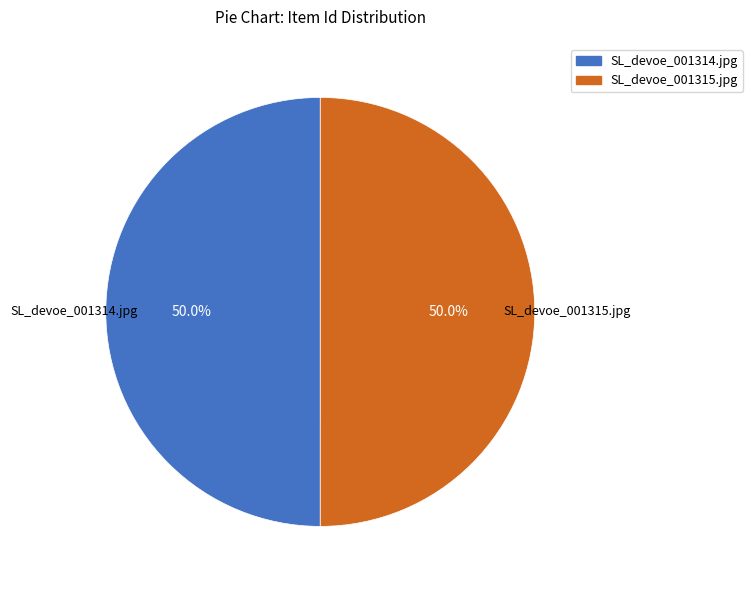

What percentage is the SL_devoe_001315.jpg slice, to the nearest percent?

50%